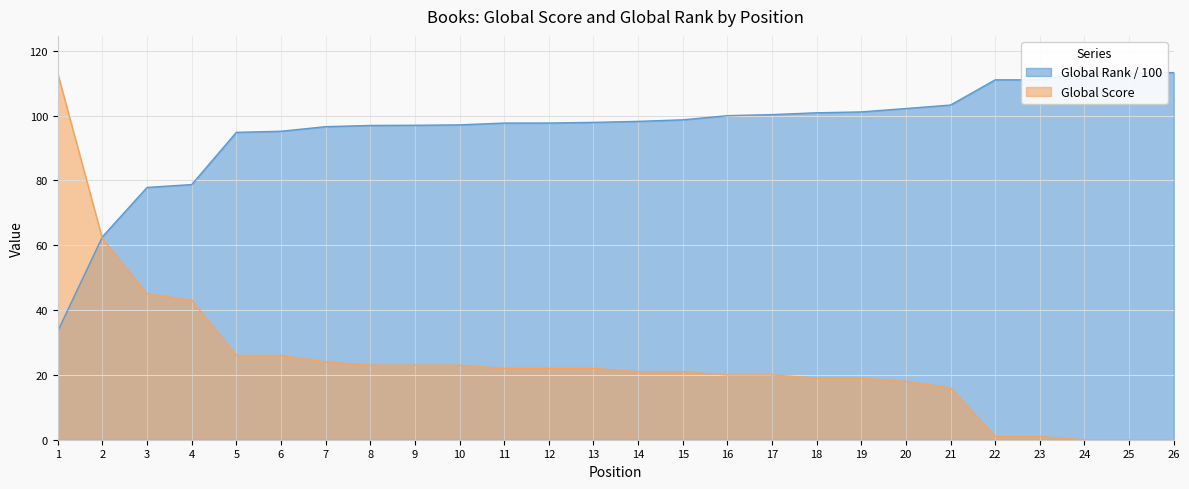

What is the difference between the Global Rank (hundreds) values at 1 and 25?

79.6